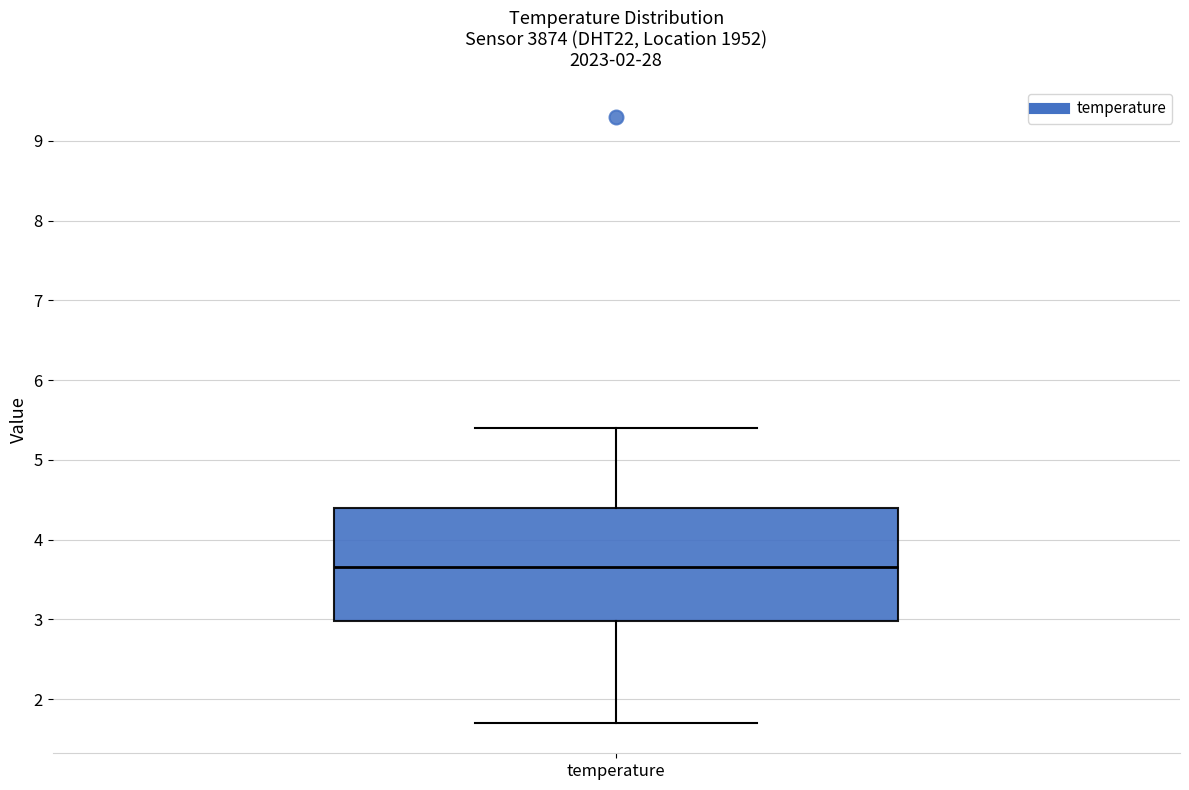

Where is the lower edge of the box for temperature on the y-axis? The values are not printed on the chart, so give them approximately, as read against the axis.

3.0